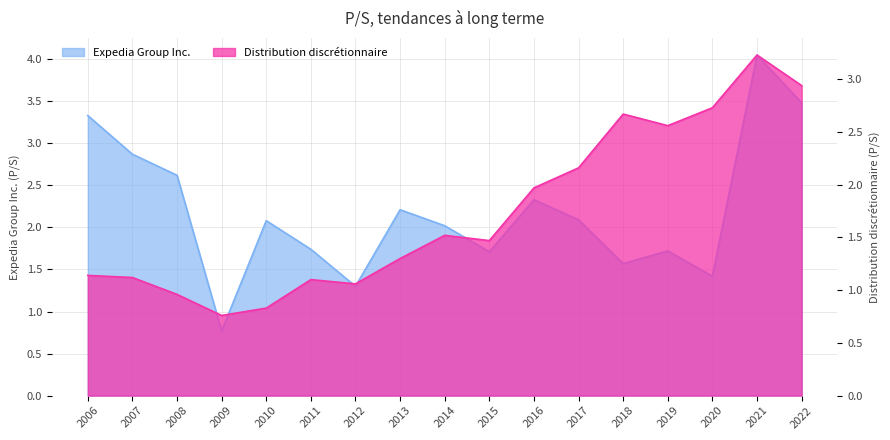

How many intersections are there between Distribution discrétionnaire and Expedia Group Inc.?

2